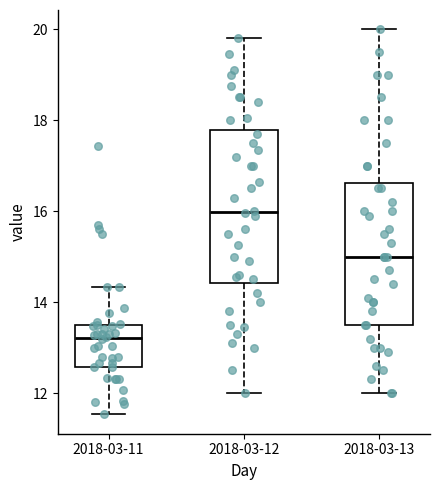

Reading left to right, read every box against the y-axis: the position of its median line, the range the box covers, and the ends of its whiskers. The values are not printed on the chart, so give them approximately, as read against the axis.

2018-03-11: median 13.2, box 12.6 to 13.6, whiskers 11.6 to 14.4
2018-03-12: median 16.0, box 14.4 to 17.8, whiskers 12.0 to 19.8
2018-03-13: median 15.0, box 13.6 to 16.6, whiskers 12.0 to 20.0